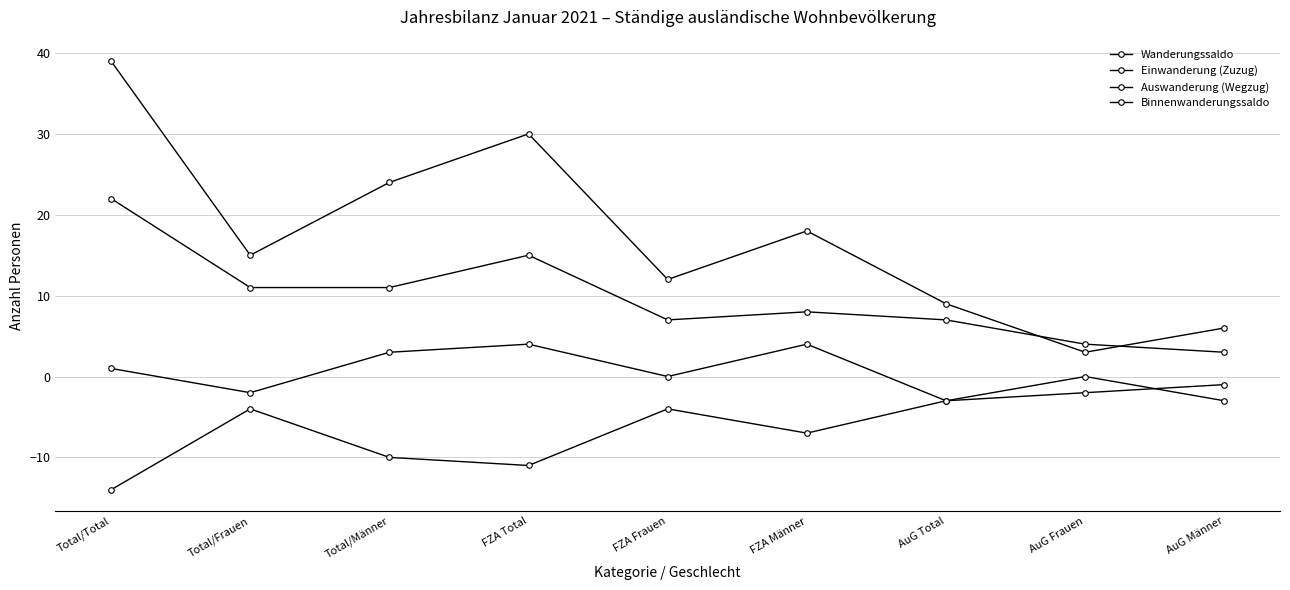

Which has a higher value, AuG Männer or AuG Total?

AuG Total